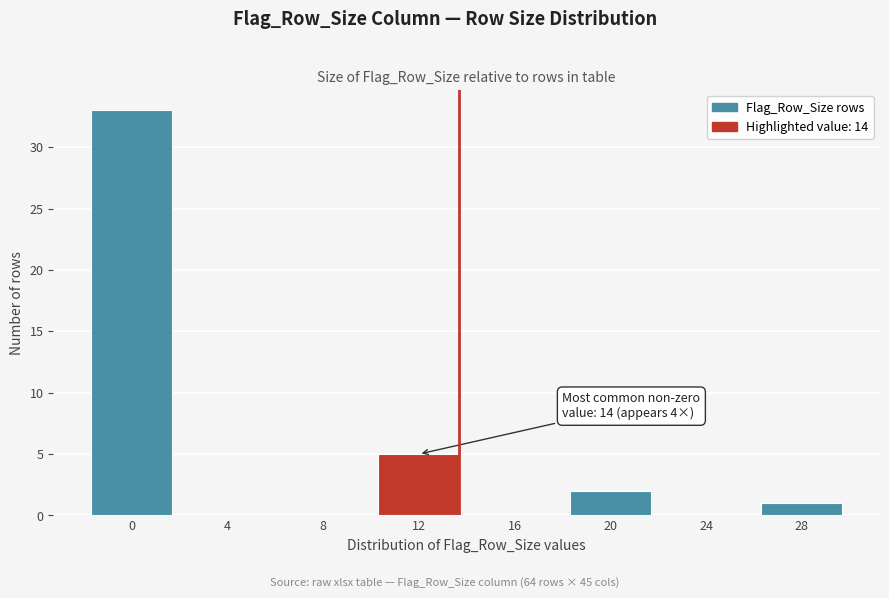

Reading left to right, extract all data points from this chart.

0=33	4=0	8=0	12=5	16=0	20=2	24=0	28=1